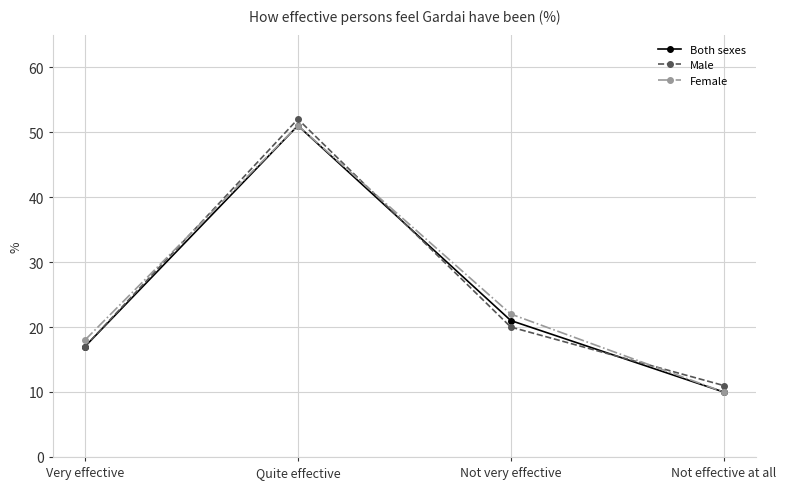

At which label is Male closest to 31?

Not very effective